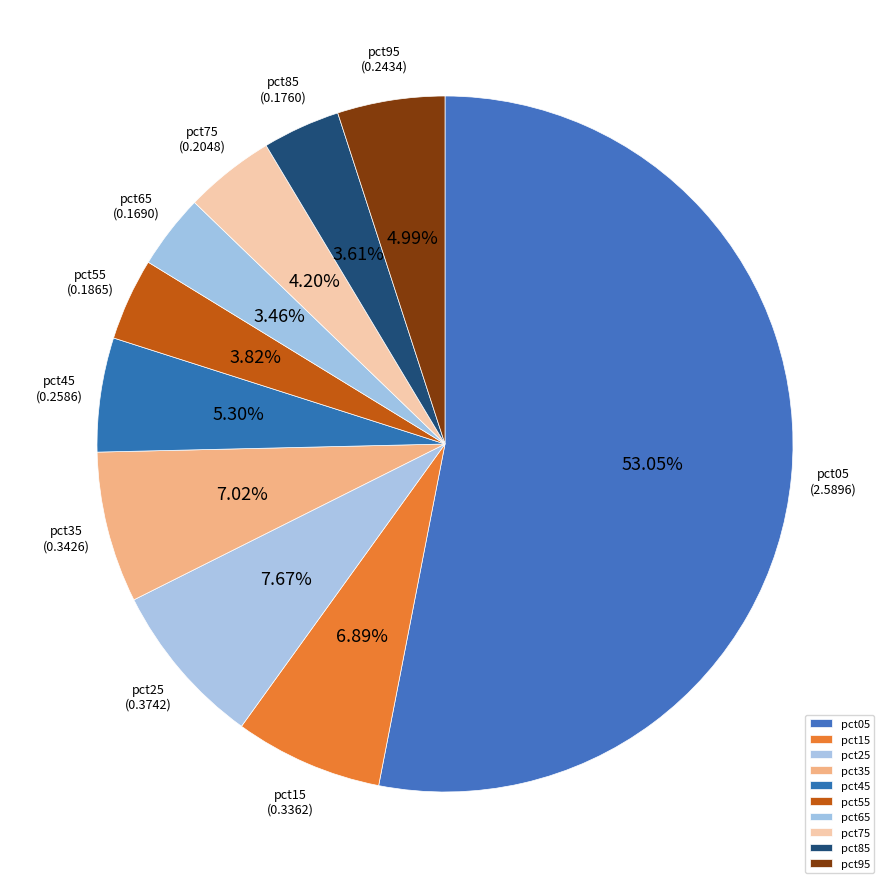

Between pct85 and pct45, which is larger?

pct45